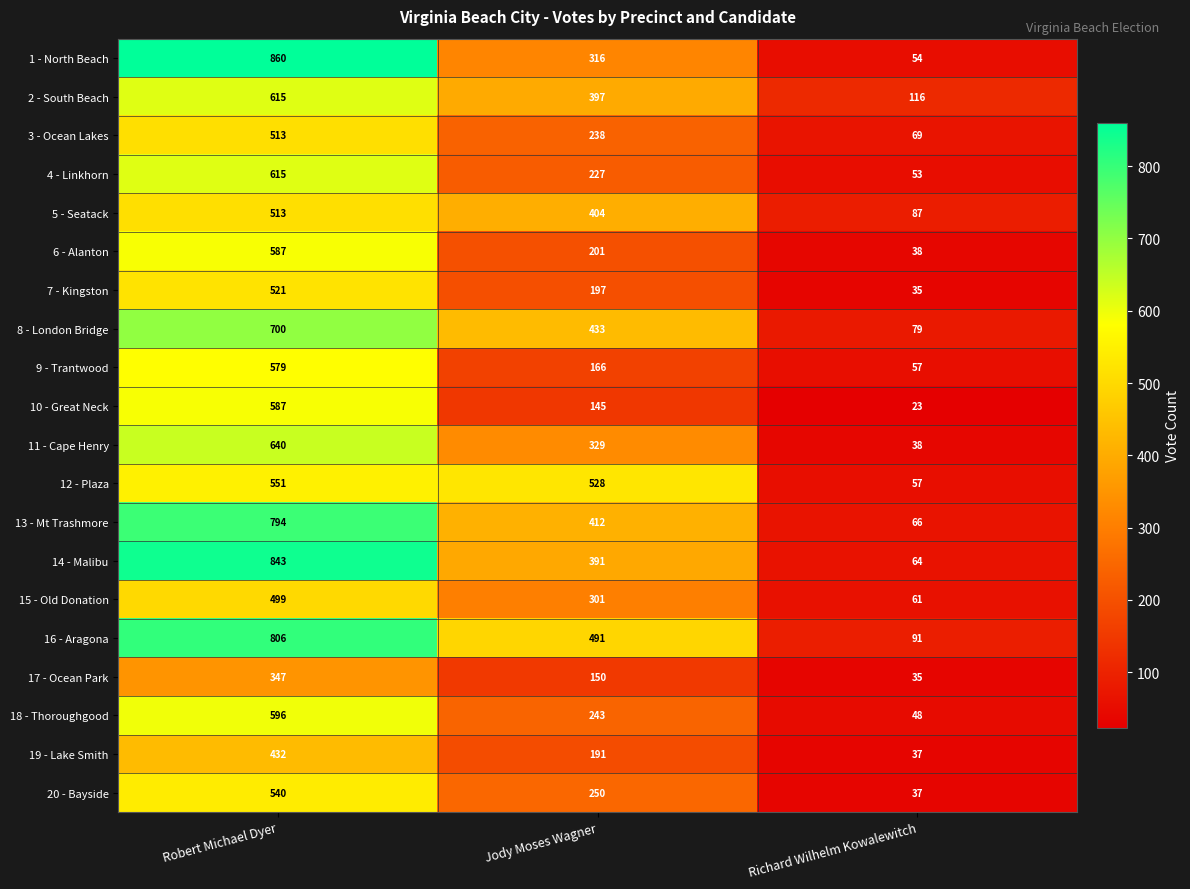

At which category is the sum across all series the highest?

Robert Michael Dyer